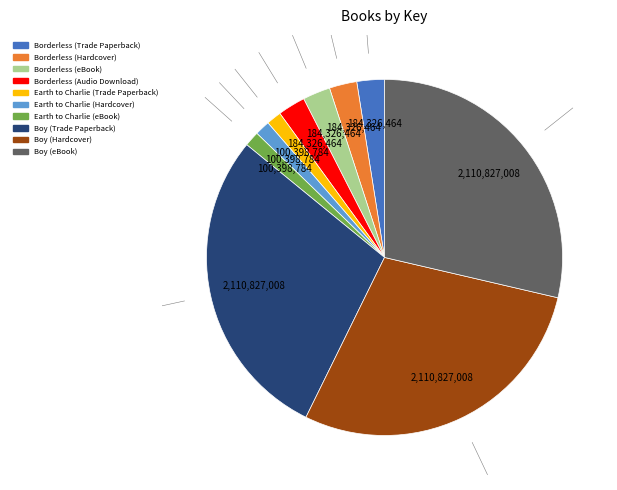

Is Borderless (eBook) the majority of the pie?

No